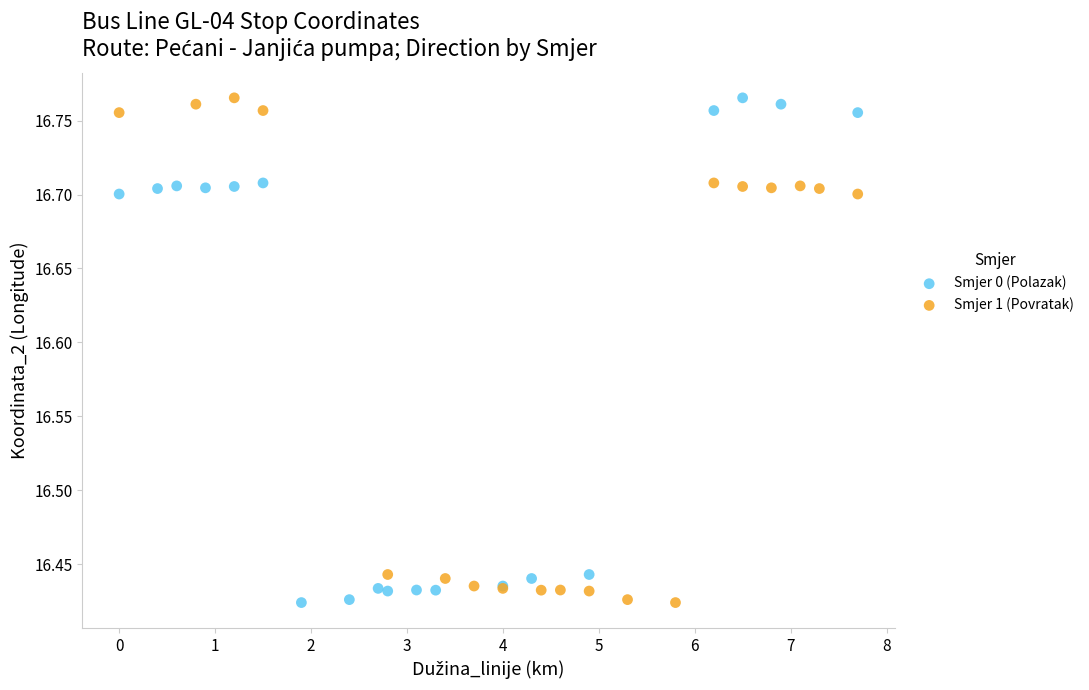

What are all the series names shown in the legend?

Smjer 0 (Polazak), Smjer 1 (Povratak)